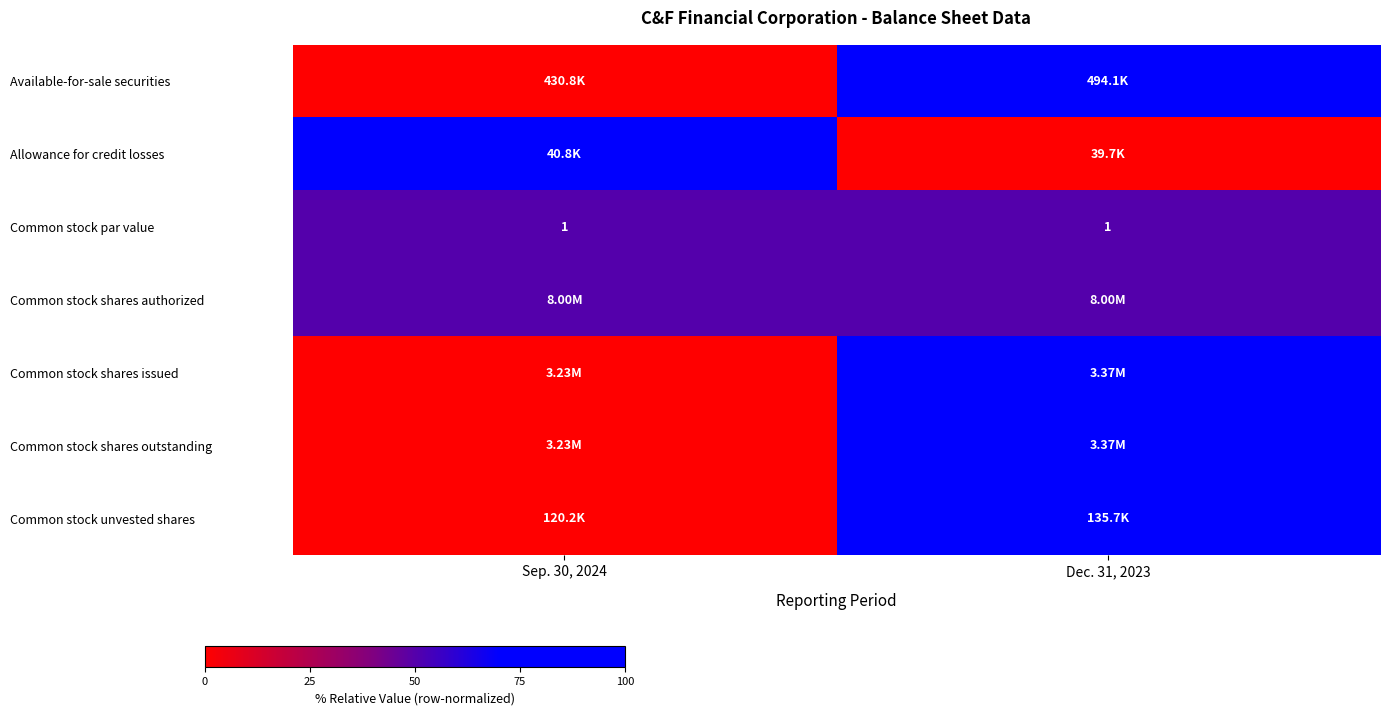

How many values in row_0 are above zero?

1